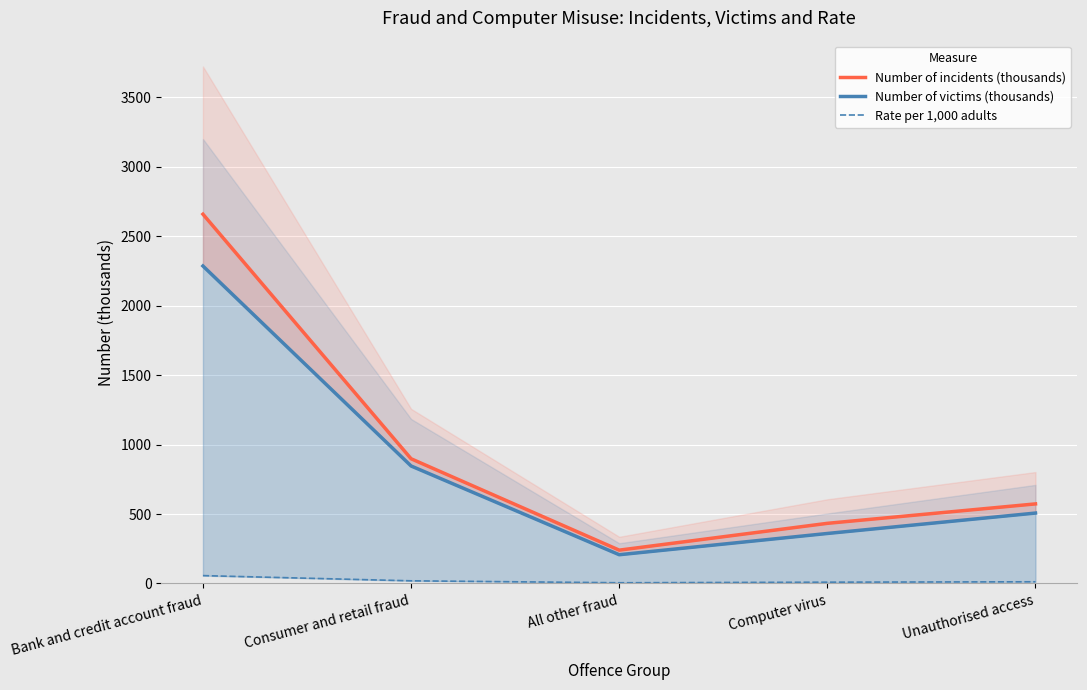

What is the average value of the Rate per 1,000 adults series?

20.5